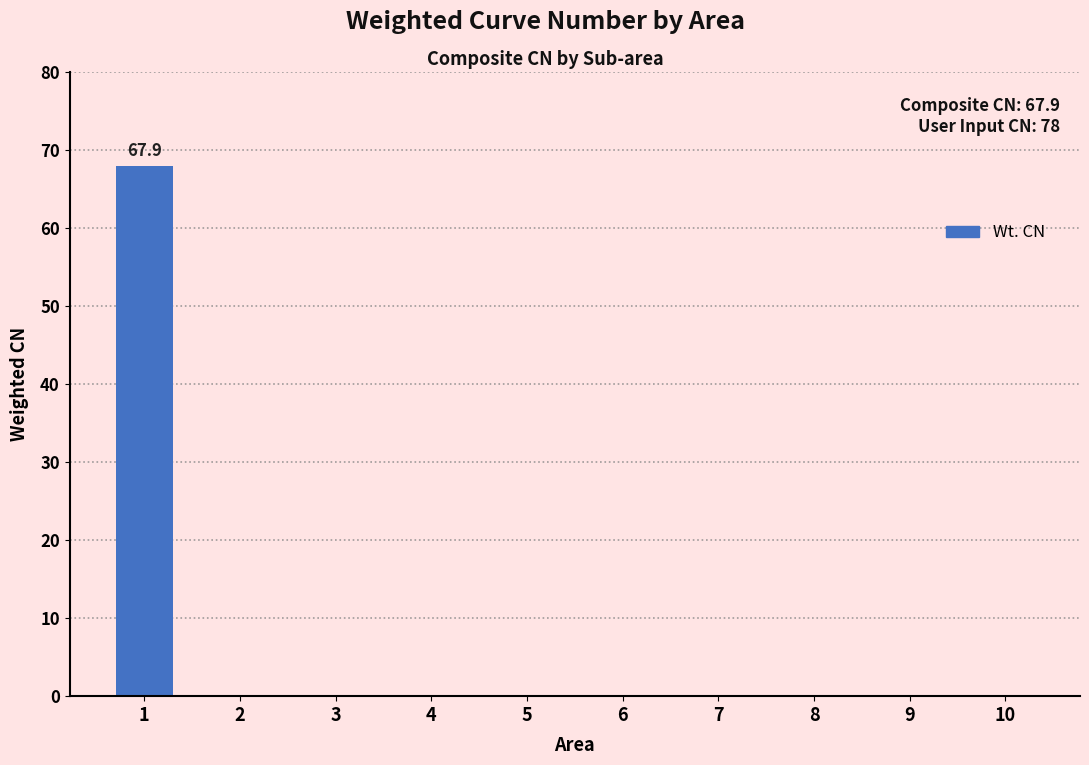

The chart shows a value of 30.9 at 5. True or false?

False